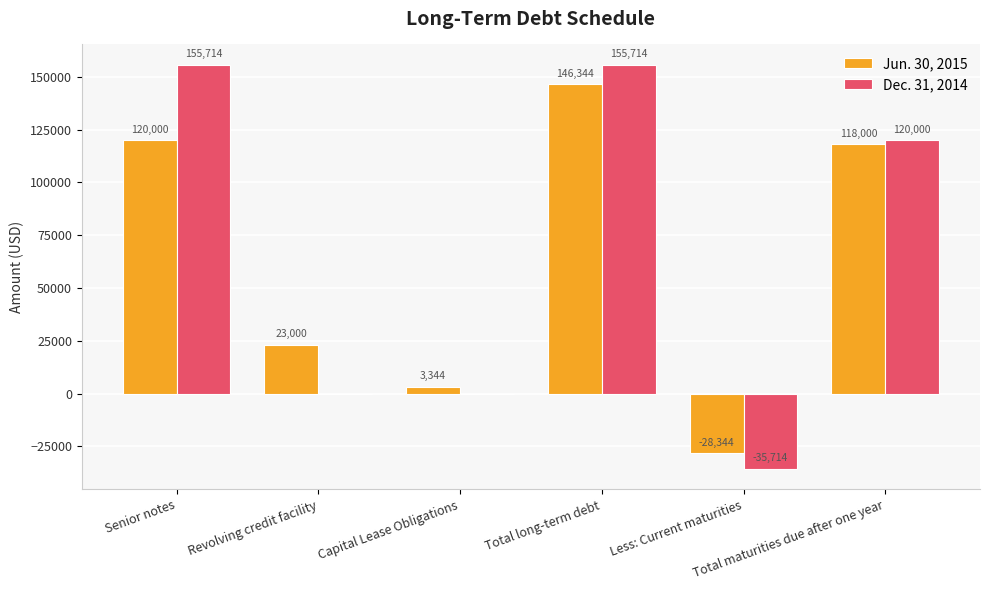

Are the bars horizontal?

No